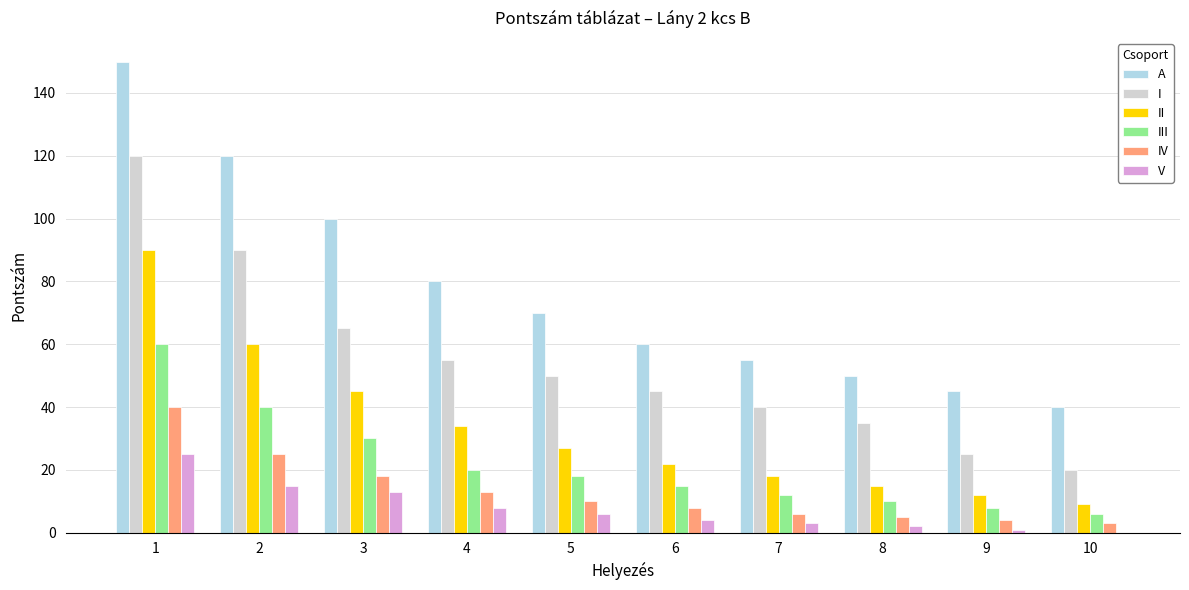

The V series shows 15 at 2. True or false?

True